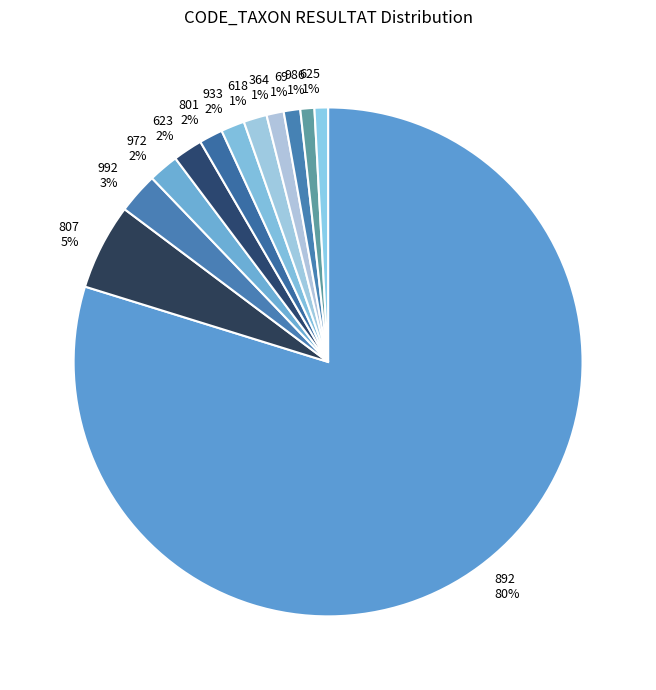

How many segments does this pie chart have?

12